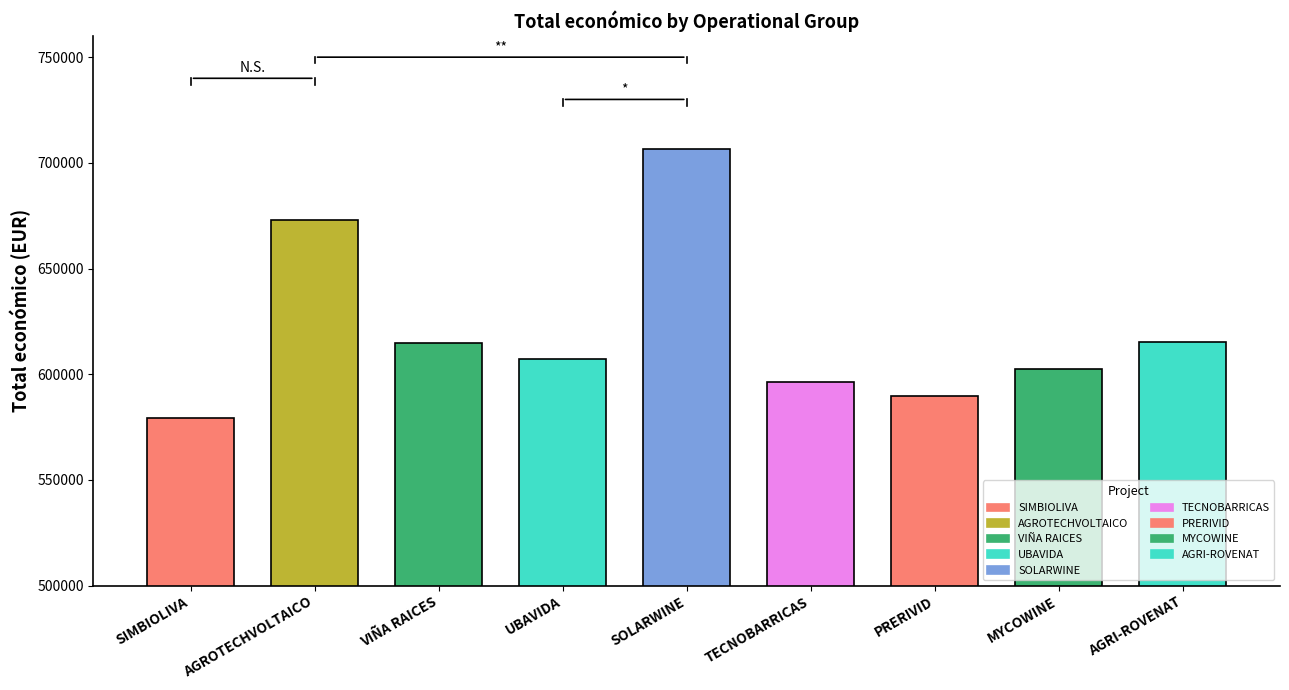

Which category has the highest value across all series?

SOLARWINE